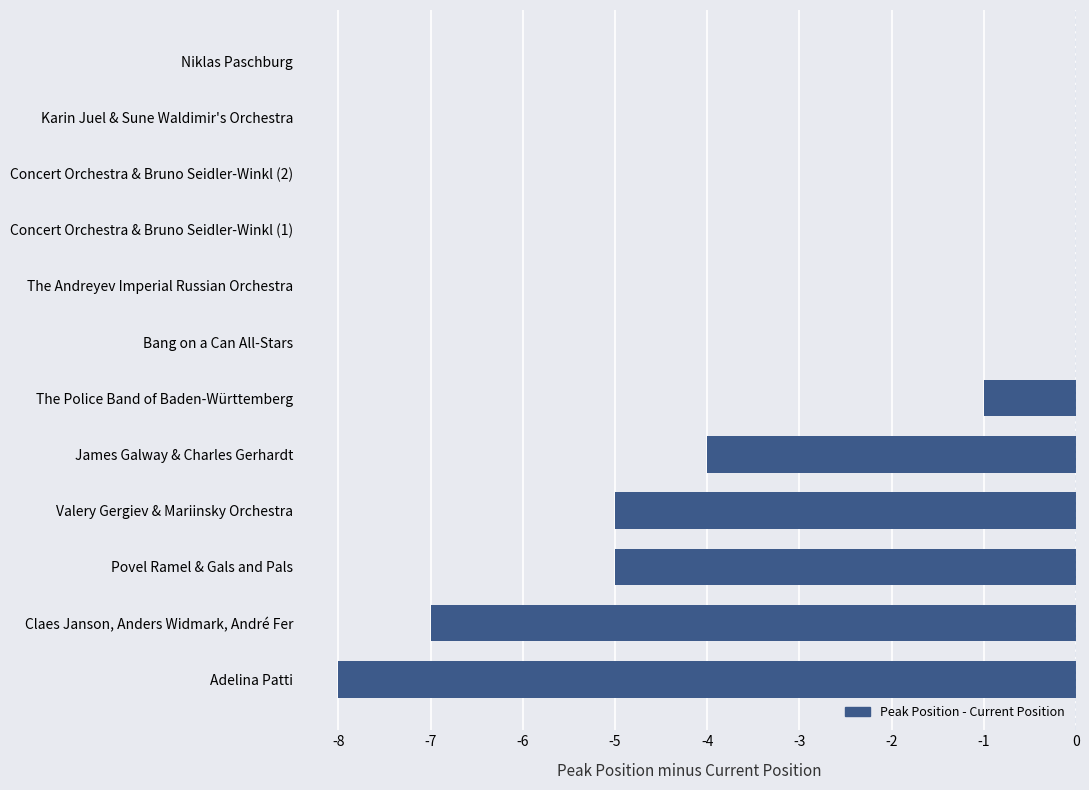

Reading bottom to top, list all the values displayed in this chart.

Adelina Patti=-8	Claes Janson, Anders Widmark, André Fer=-7	Povel Ramel & Gals and Pals=-5	Valery Gergiev & Mariinsky Orchestra=-5	James Galway & Charles Gerhardt=-4	The Police Band of Baden-Württemberg=-1	Bang on a Can All-Stars=0	The Andreyev Imperial Russian Orchestra=0	Concert Orchestra & Bruno Seidler-Winkl (1)=0	Concert Orchestra & Bruno Seidler-Winkl (2)=0	Karin Juel & Sune Waldimir's Orchestra=0	Niklas Paschburg=0